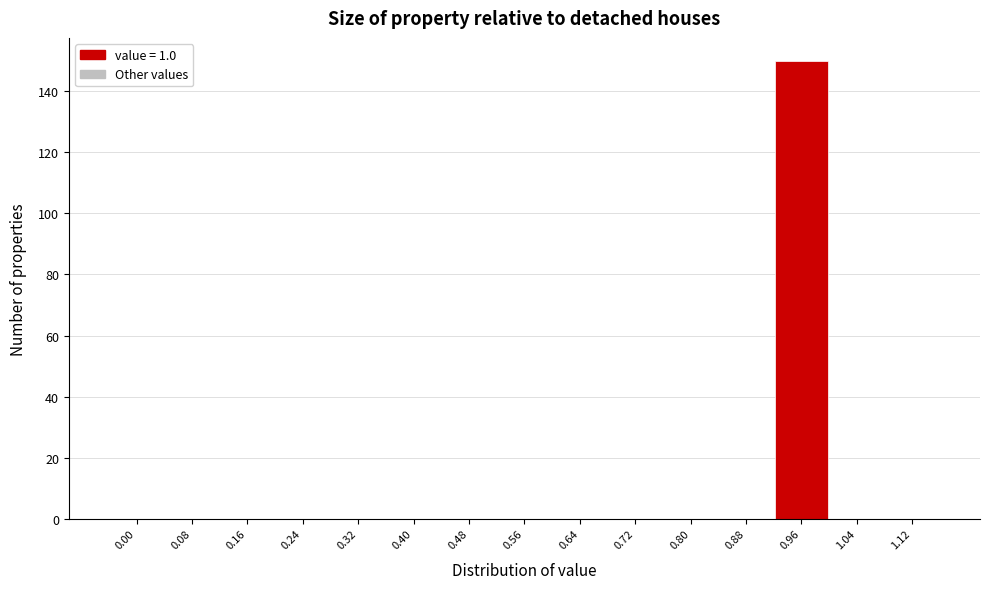

Reading right to left, what are all the values shown in this chart?

1.12=0	1.04=0	0.96=150	0.88=0	0.80=0	0.72=0	0.64=0	0.56=0	0.48=0	0.40=0	0.32=0	0.24=0	0.16=0	0.08=0	0.00=0